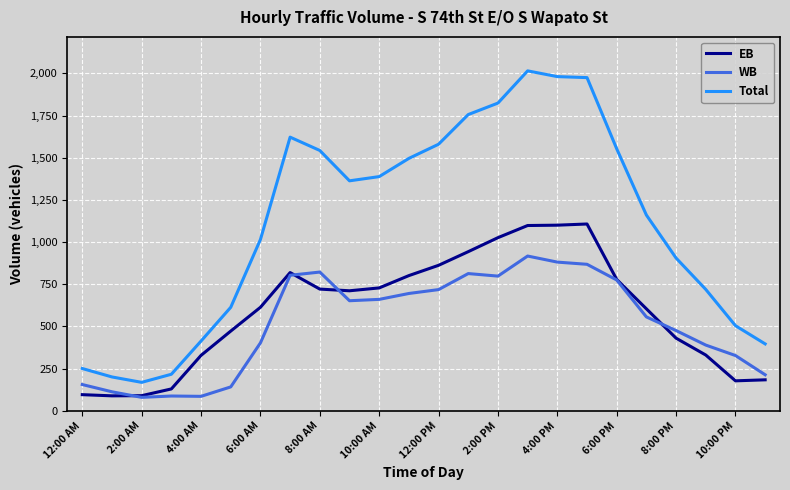

Which series has the largest total across all categories?

Total